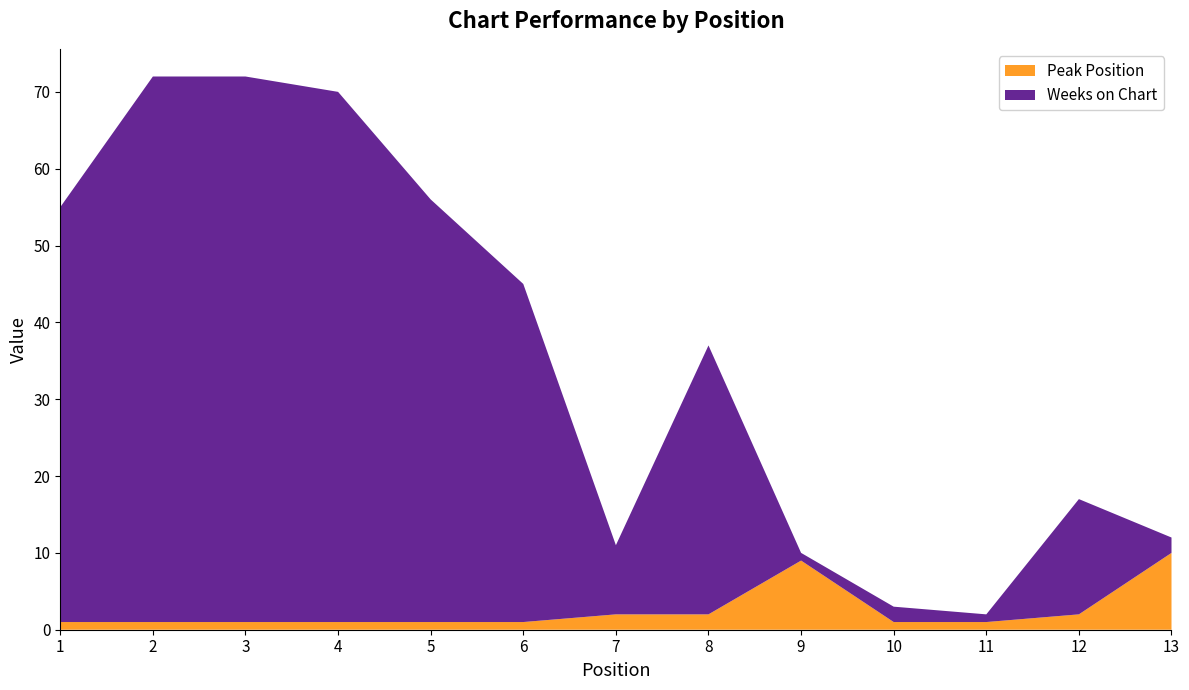

Reading right to left, transcribe all the data shown in this chart.

Weeks on Chart: 2	15	1	2	1	35	9	44	55	69	71	71	54
Peak Position: 10	2	1	1	9	2	2	1	1	1	1	1	1